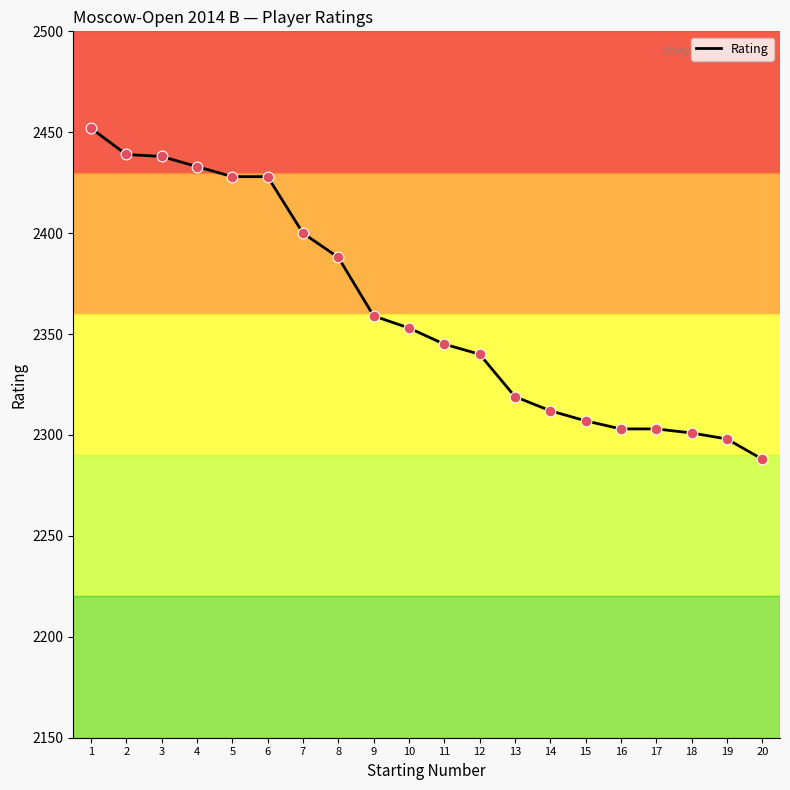

What is the change in value from 5 to 7?

-28